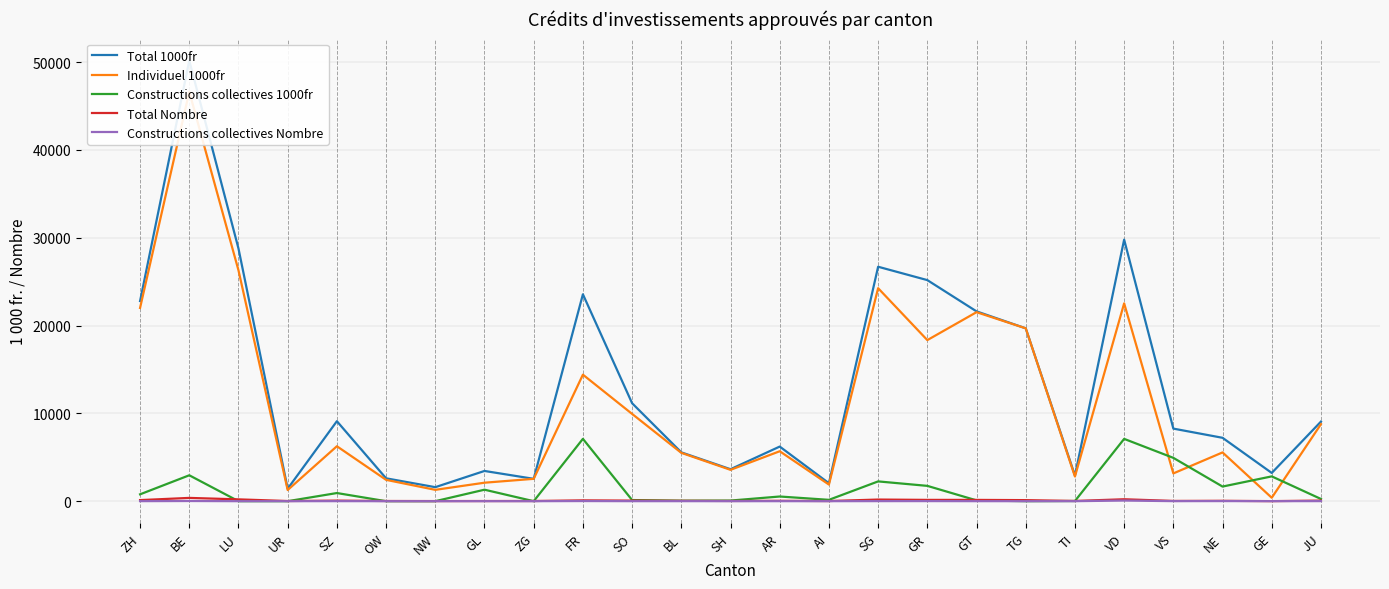

At which category does Total Nombre reach its first local valley?

UR